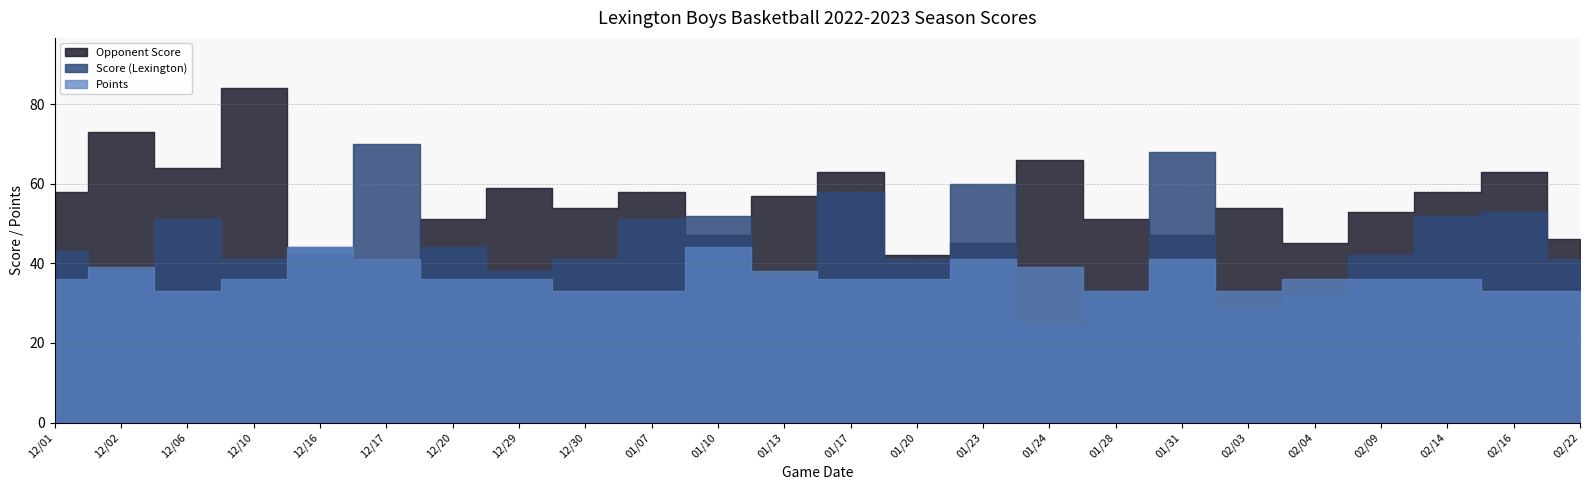

What is the value of the Score (Lexington) point at the 6th from the left?

70